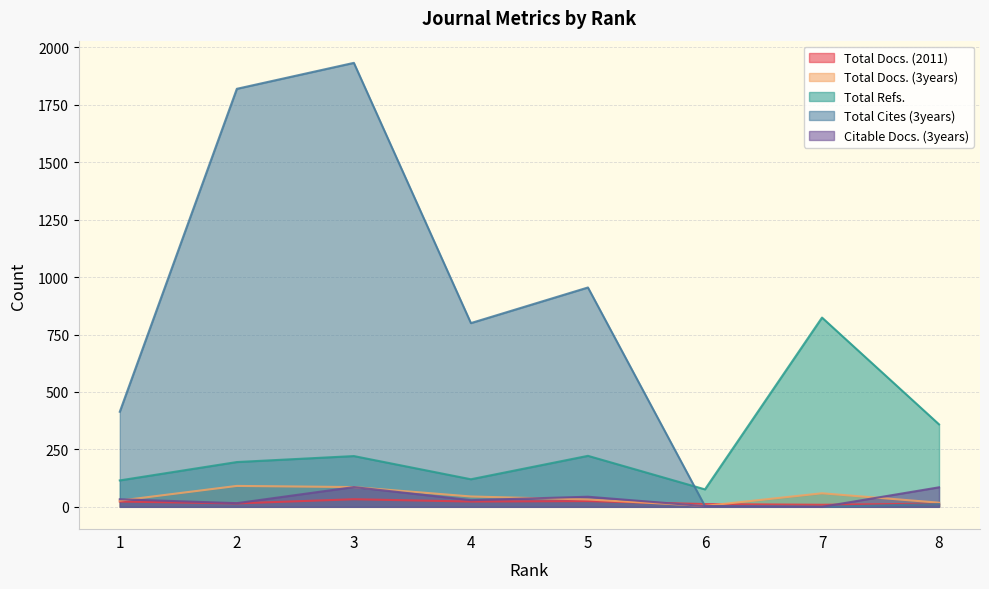

True or false: Citable Docs. (3years) and Total Refs. intersect in this chart.

False